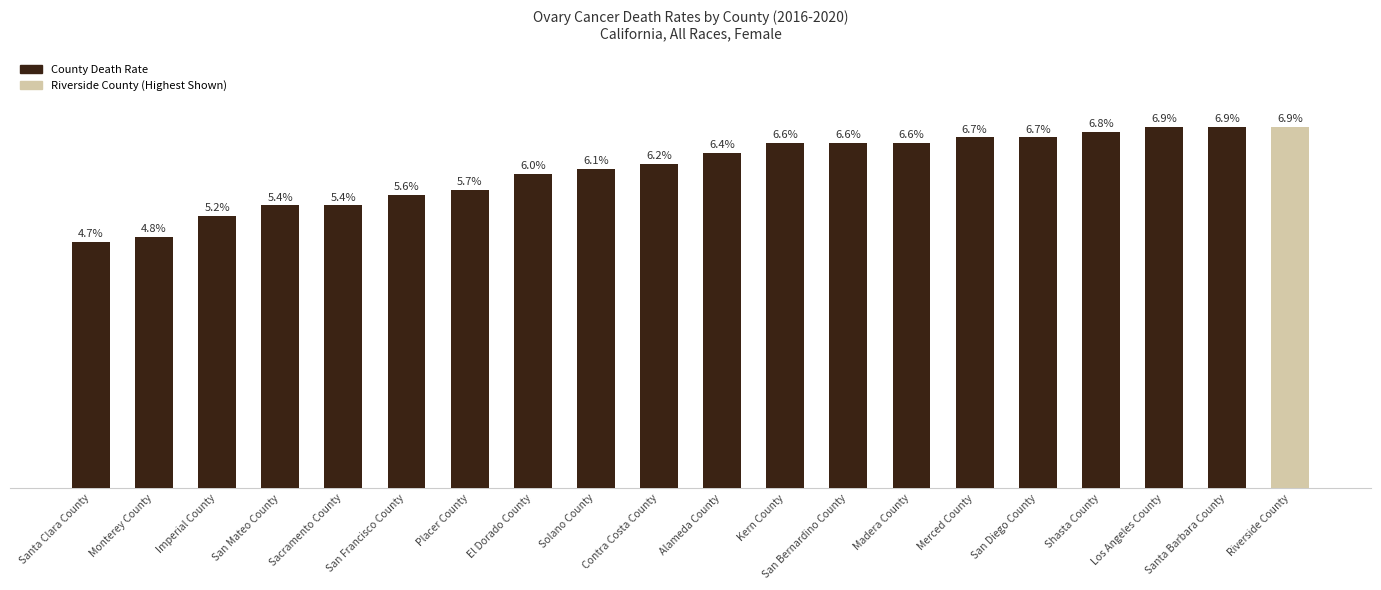

Are the bars horizontal?

No